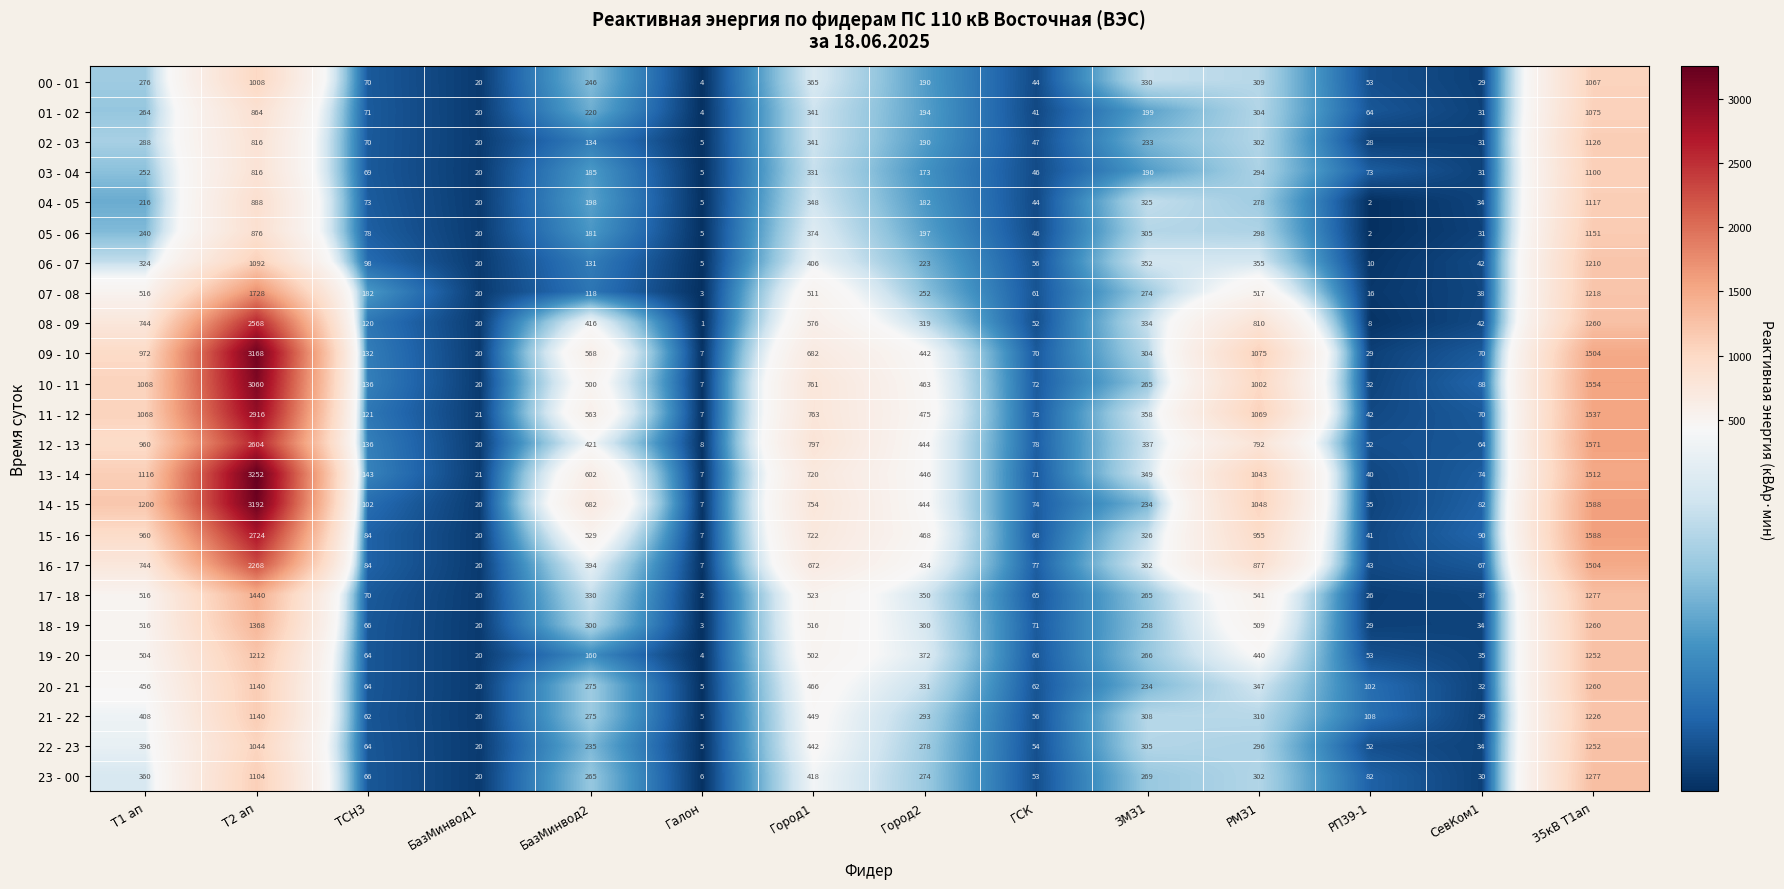

What is the difference between the highest and lowest values at Город1?

466